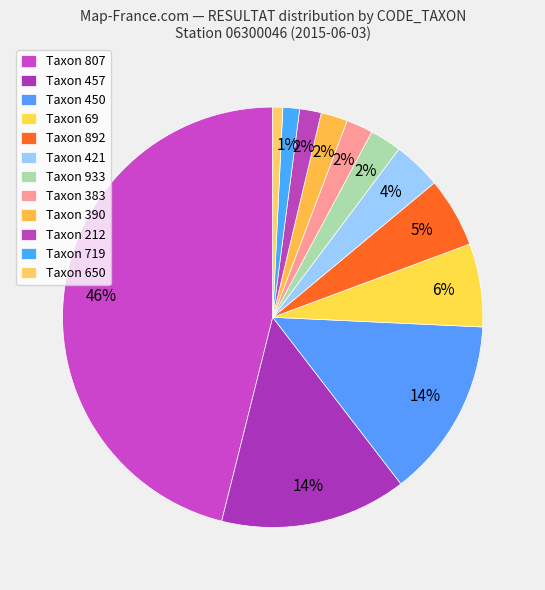

Count the number of slices in the pie.

12